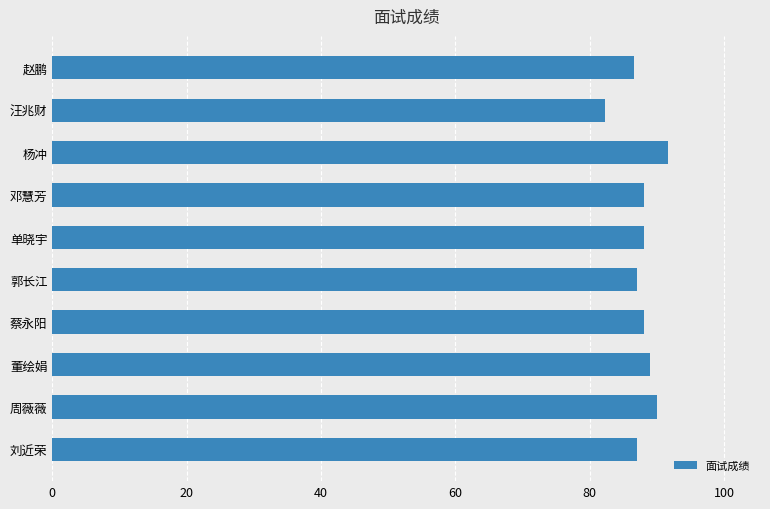

What is the change in value from 蔡永阳 to 汪兆财?

-5.8